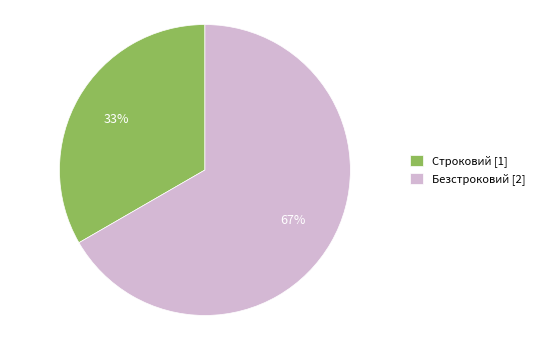

Which has a higher value, Безстроковий or Строковий?

Безстроковий